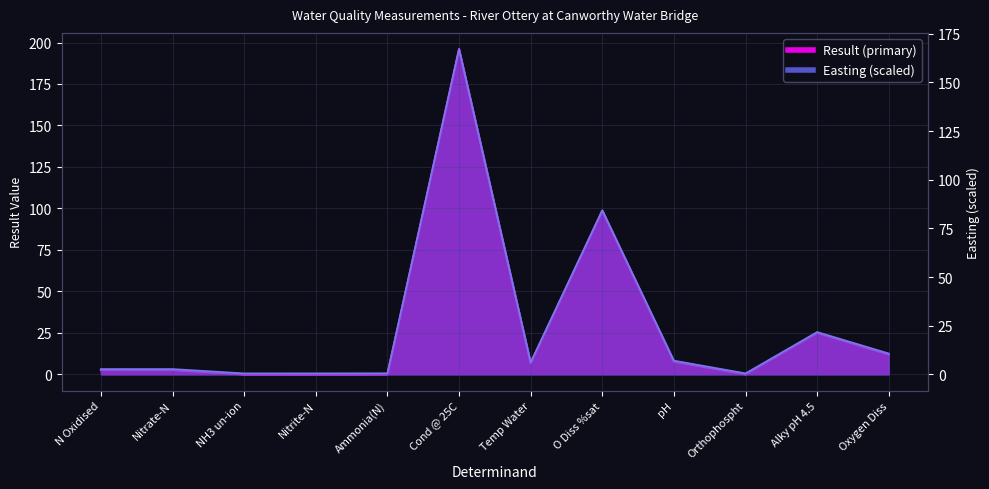

Which has a higher value, Temp Water or Orthophospht?

Temp Water